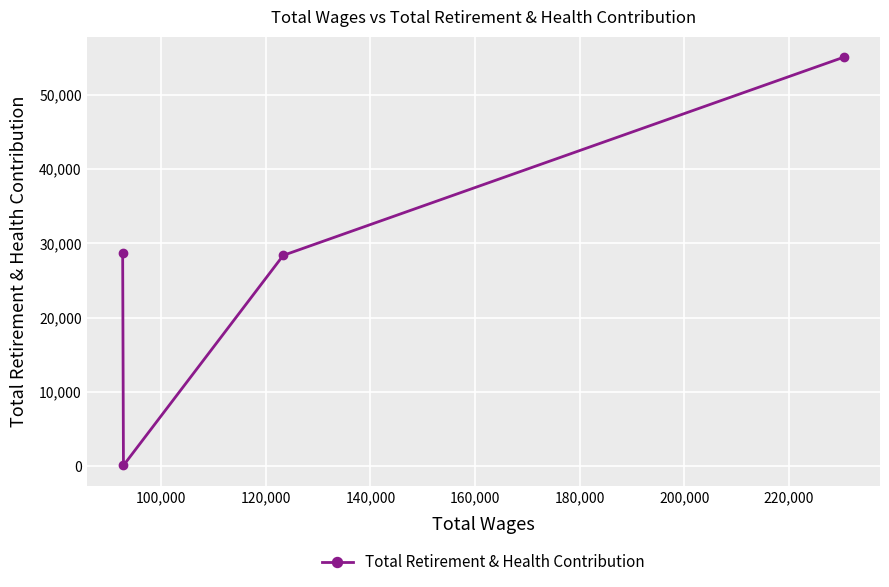

How many data points are less than 28742?

2